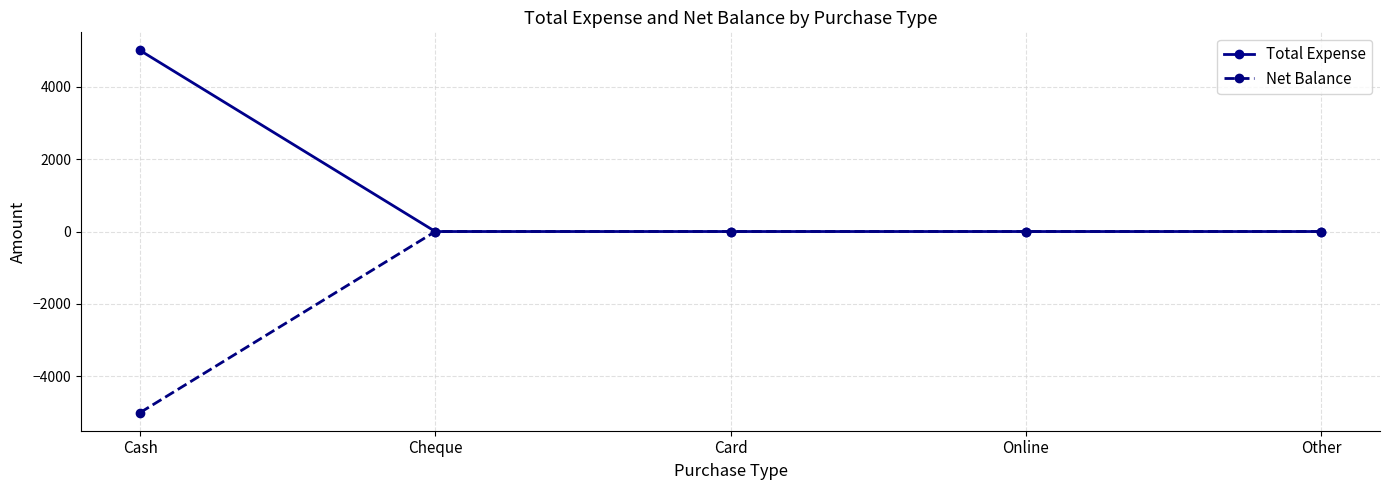

True or false: Total Expense has a value of 0 at Online.

True